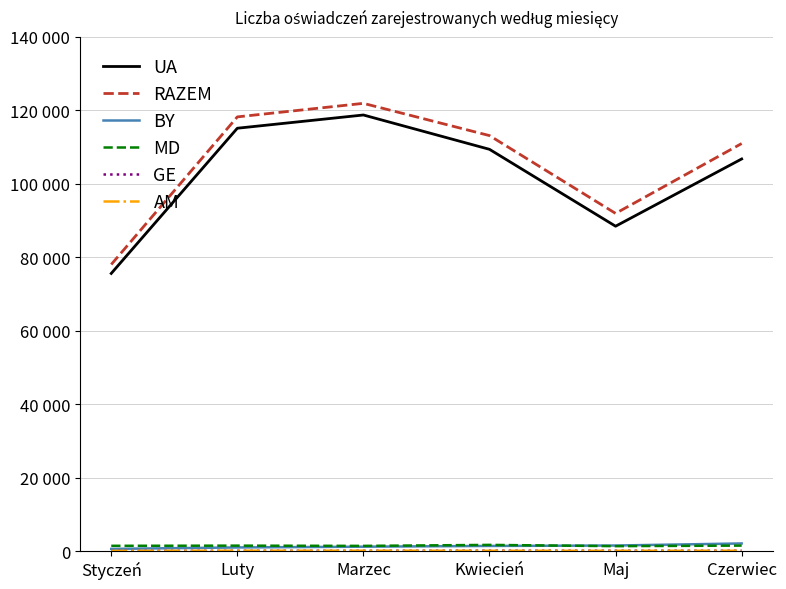

Which series has the largest total across all categories?

RAZEM